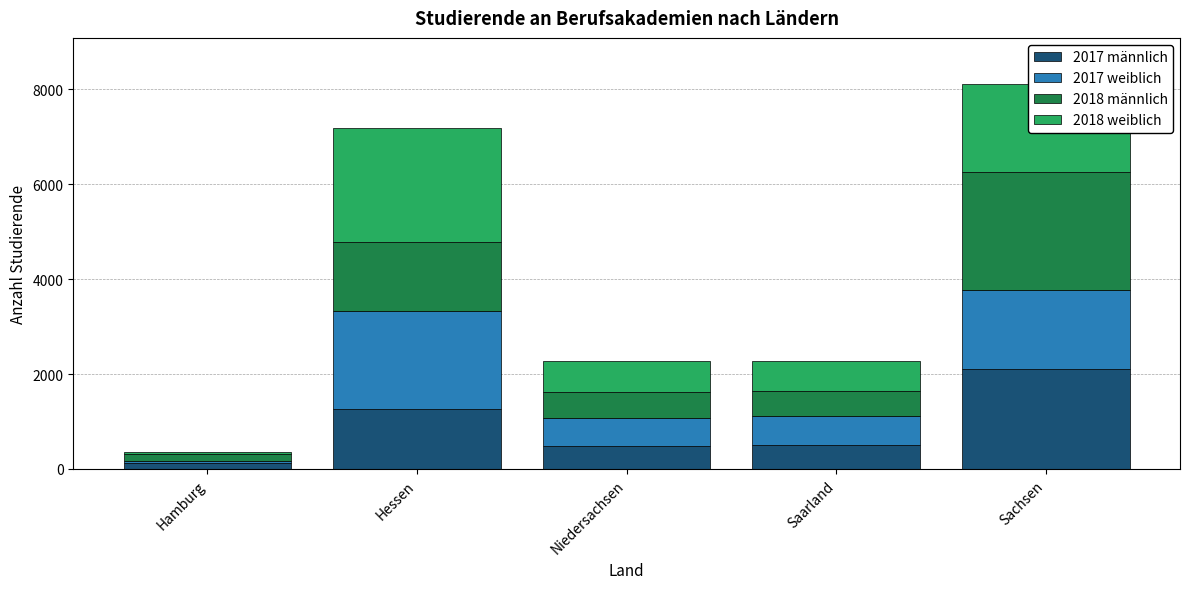

The 2017 männlich series shows 853 at Niedersachsen. True or false?

False